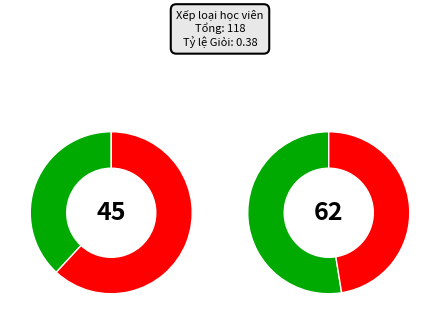

How many segments does this pie chart have?

4